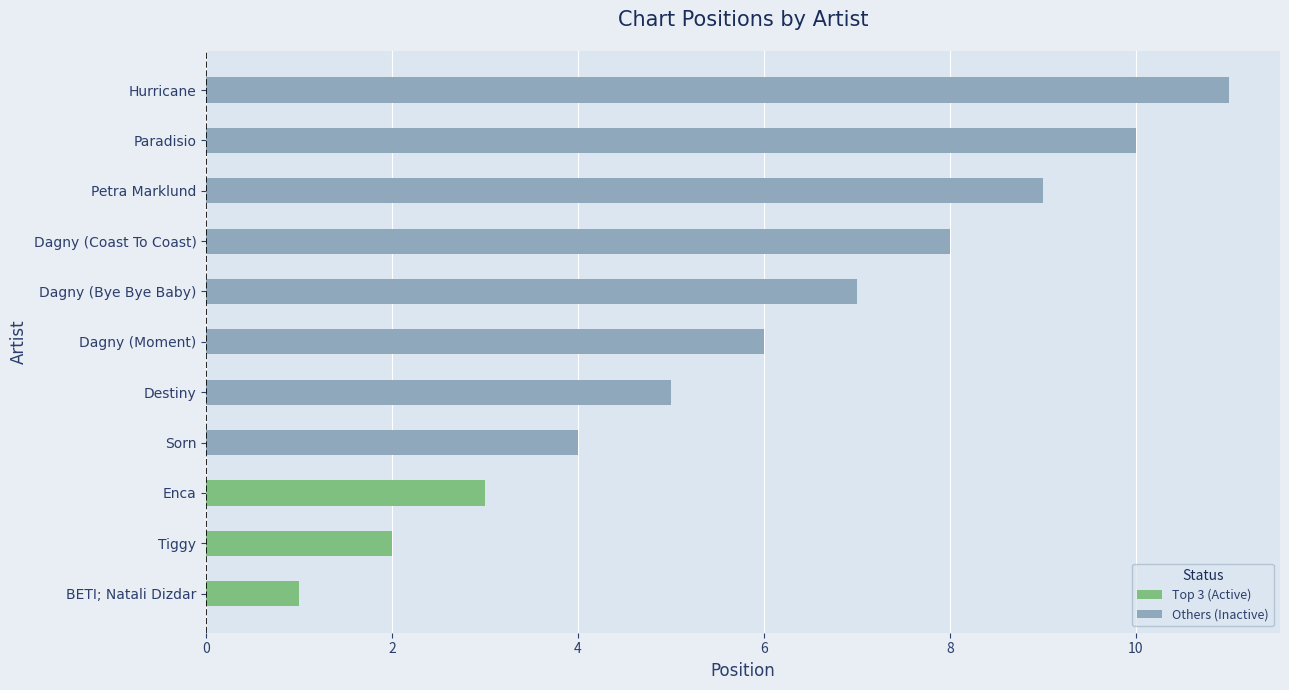

What is the change in value from Dagny (Bye Bye Baby) to Dagny (Coast To Coast)?

+1